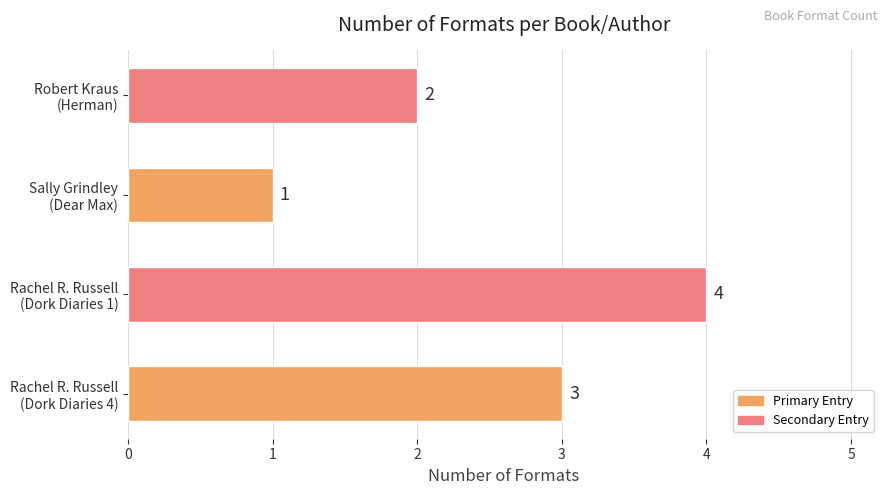

Reading top to bottom, extract all data points from this chart.

2	1	4	3